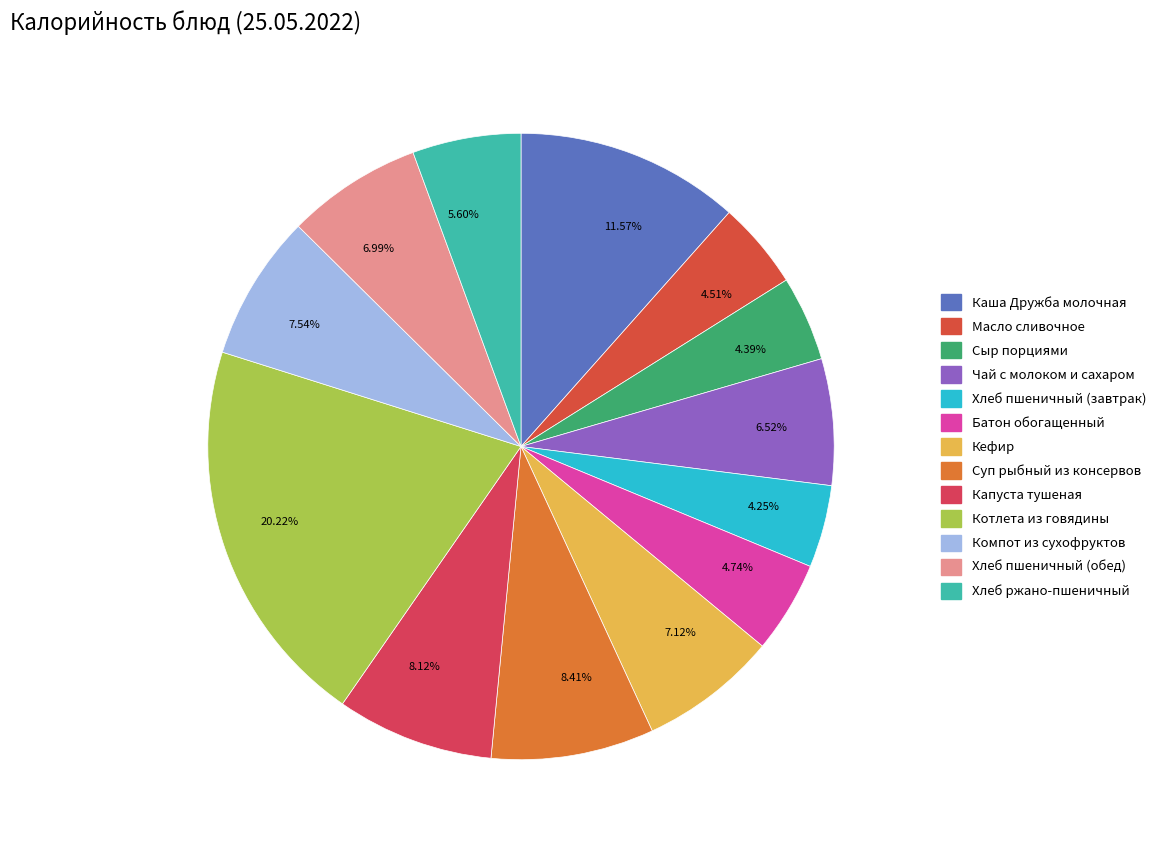

Does any single category account for the majority?

No